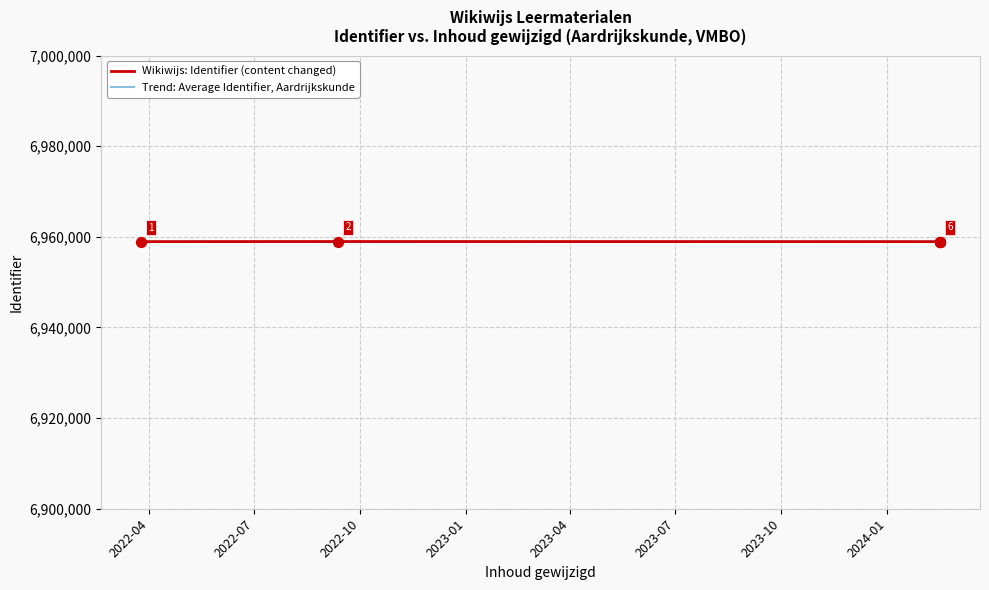

Which has a higher value, 2024-02-16 or 2022-09-12?

2022-09-12